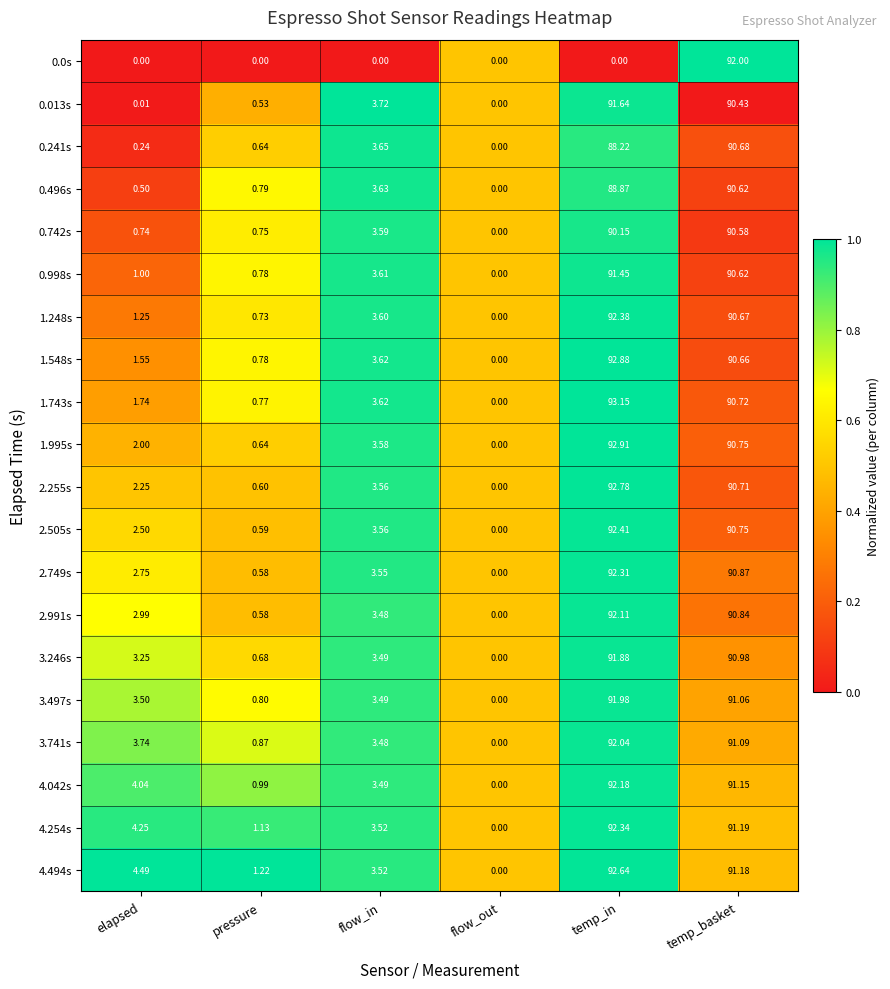

Which series has the largest range (max minus min)?

1.743s